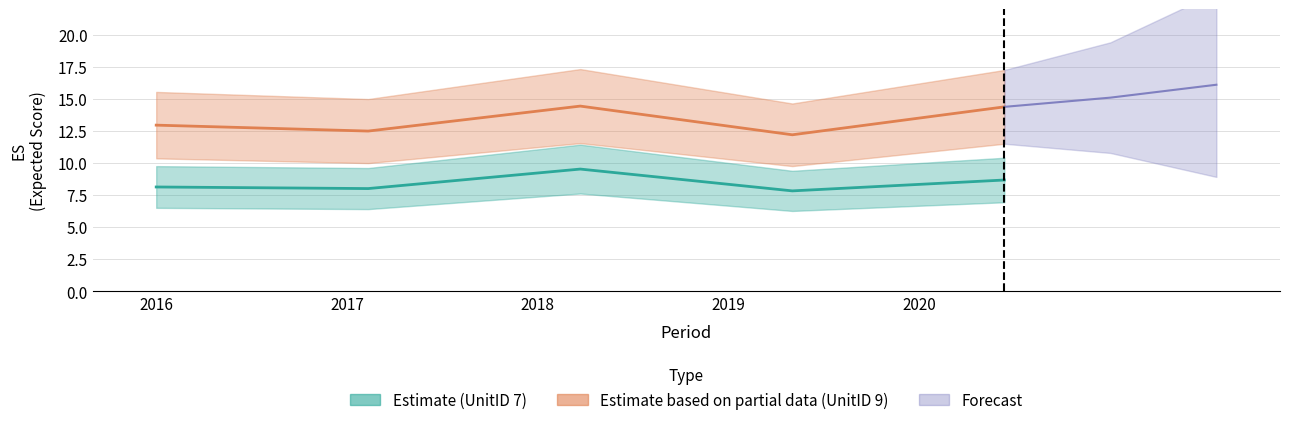

What is the difference between the highest and lowest values at 2020?

5.7